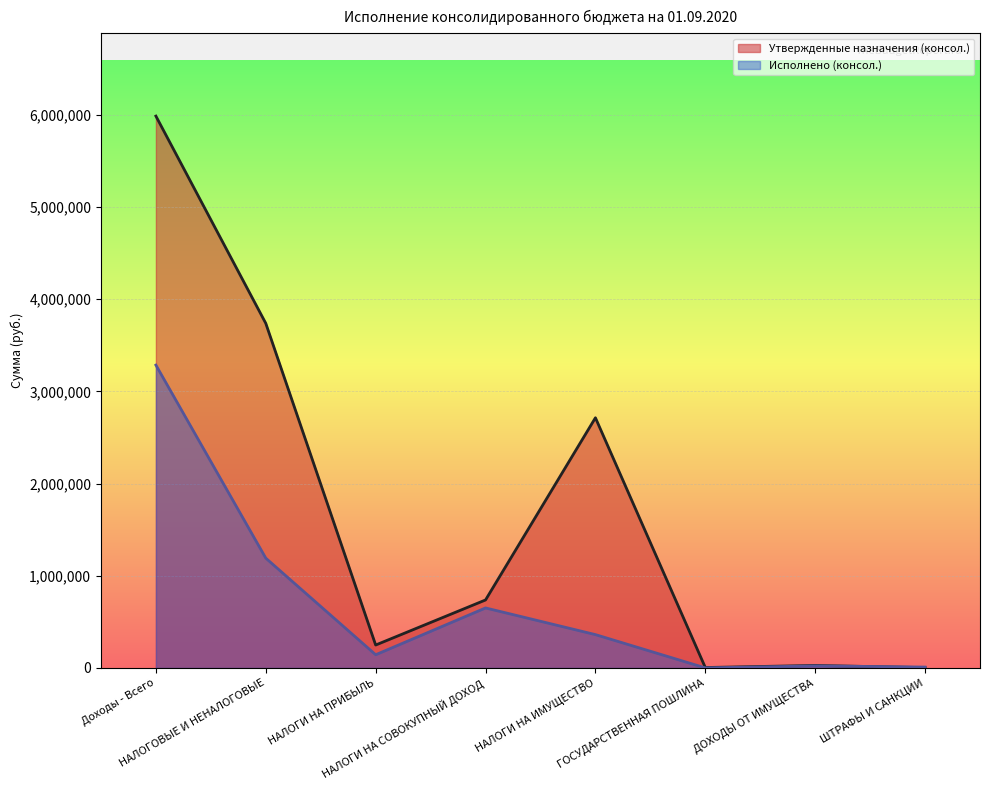

What is the difference between the maximum and minimum values in the Утвержденные назначения (консол.) series?

5979600.0